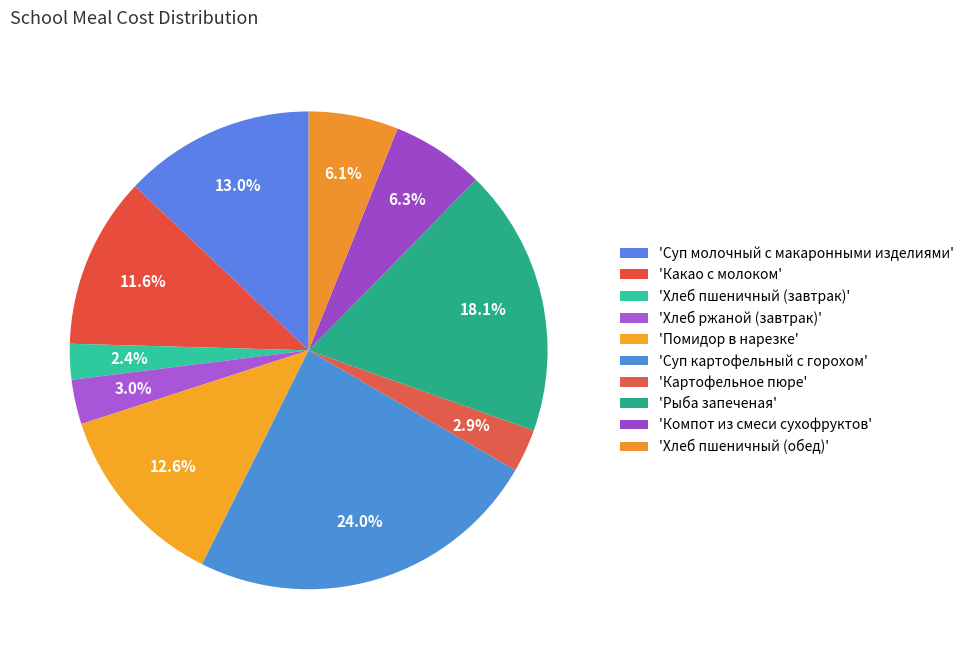

Count the number of slices in the pie.

10